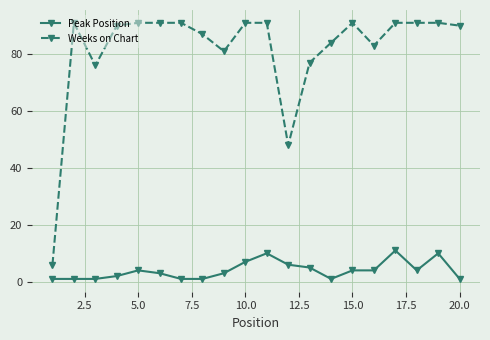

Which series has the largest total across all categories?

Weeks on Chart